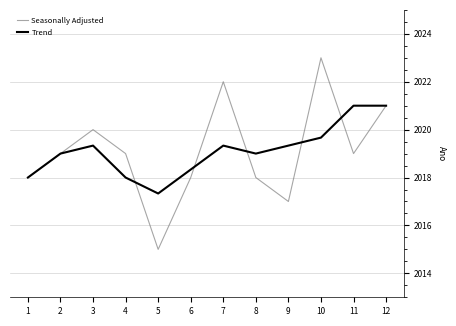

Rank the series at 4 from lowest to highest value.

Trend, Seasonally Adjusted